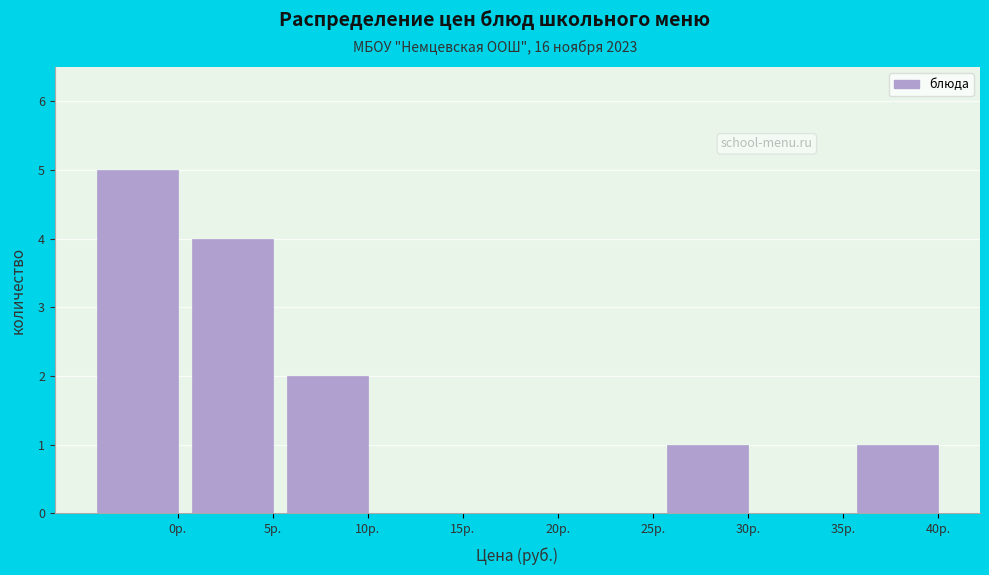

Reading left to right, transcribe all the data shown in this chart.

0р.=5	5р.=4	10р.=2	15р.=0	20р.=0	25р.=0	30р.=1	35р.=0	40р.=1